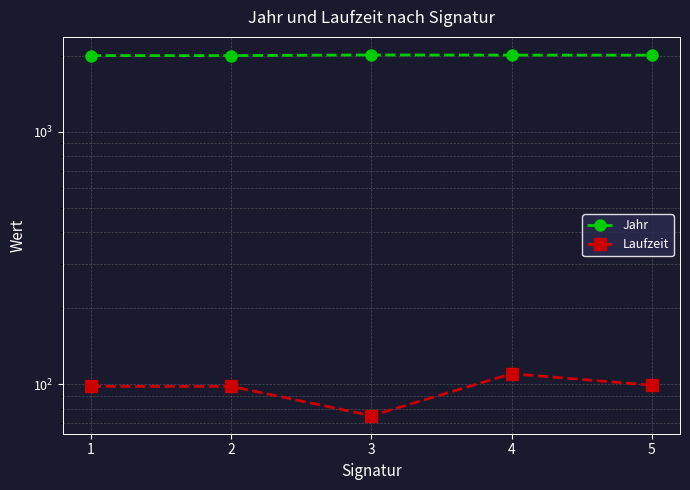

What is the difference between the Jahr values at 5 and 1?

8